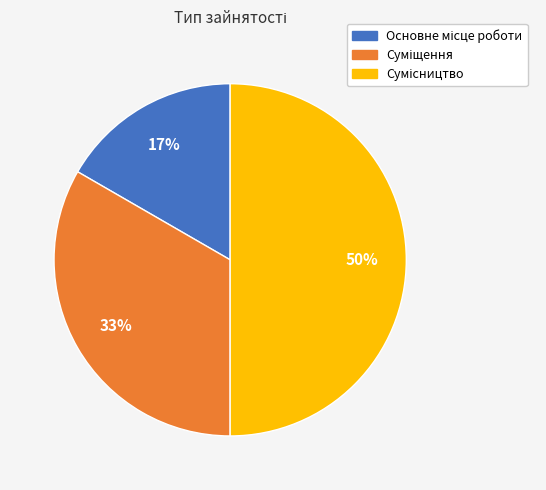

To the nearest percent, what is the difference between the largest and smallest slice percentages?

33%